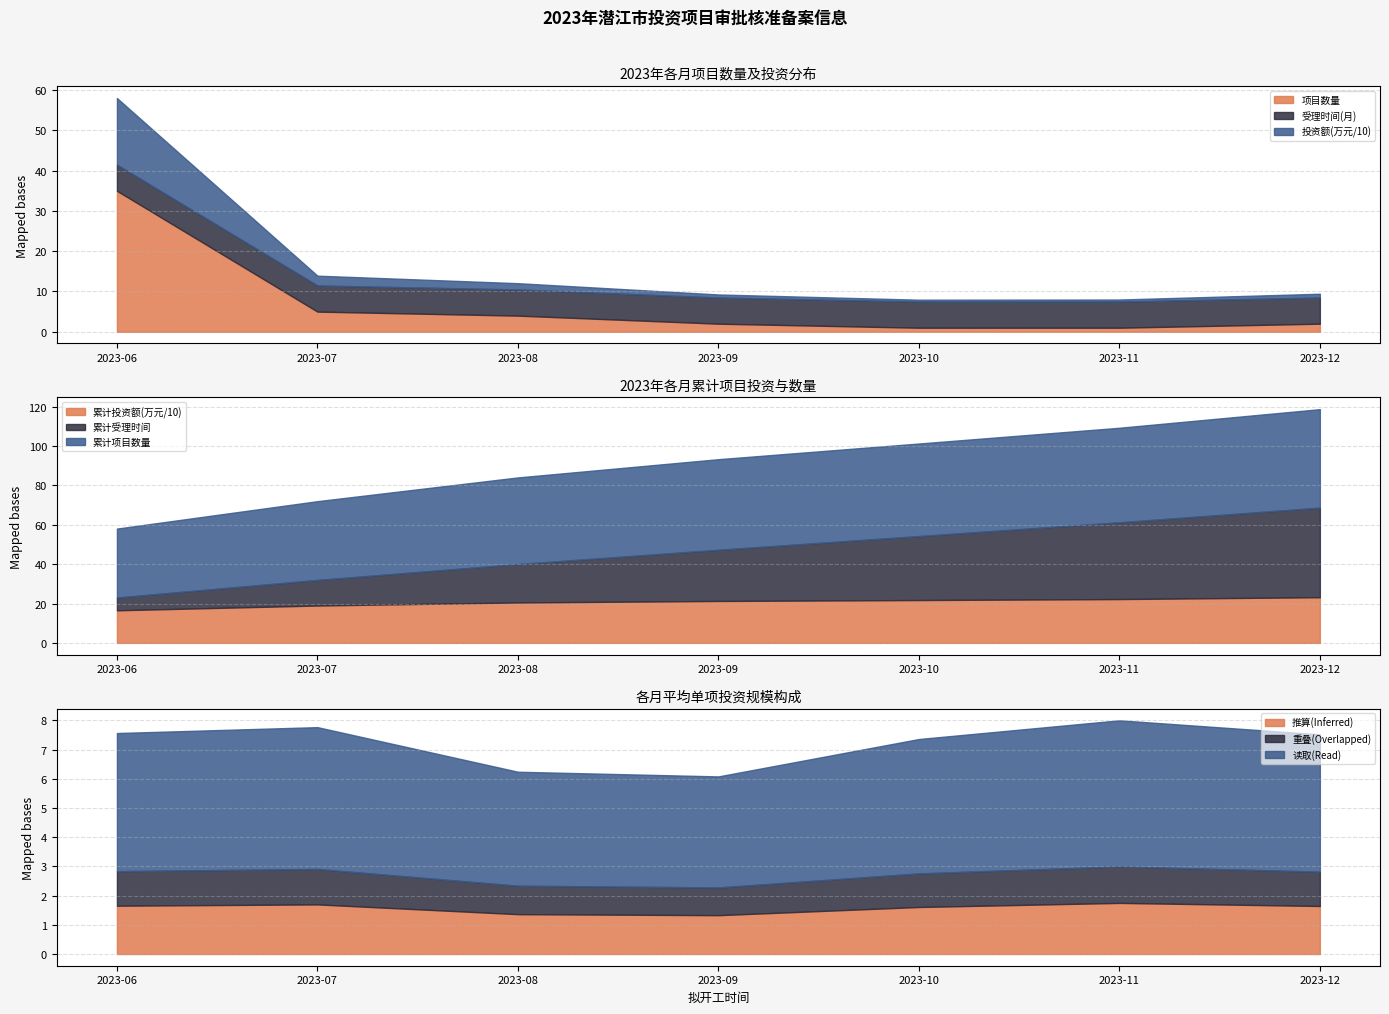

Does the chart have visible grid lines?

Yes